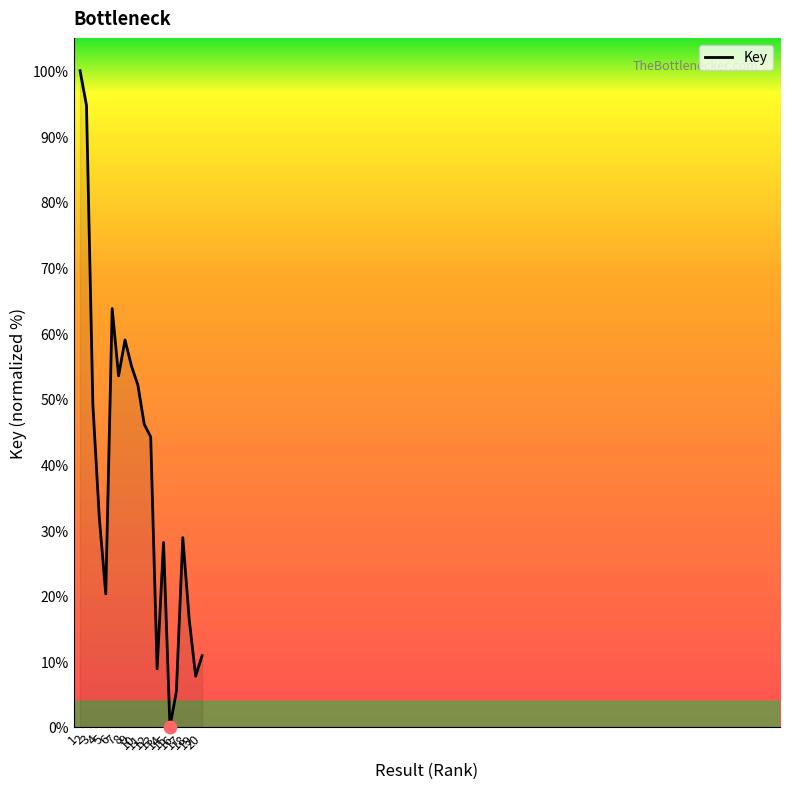

Which has a higher value, 16 or 19?

19